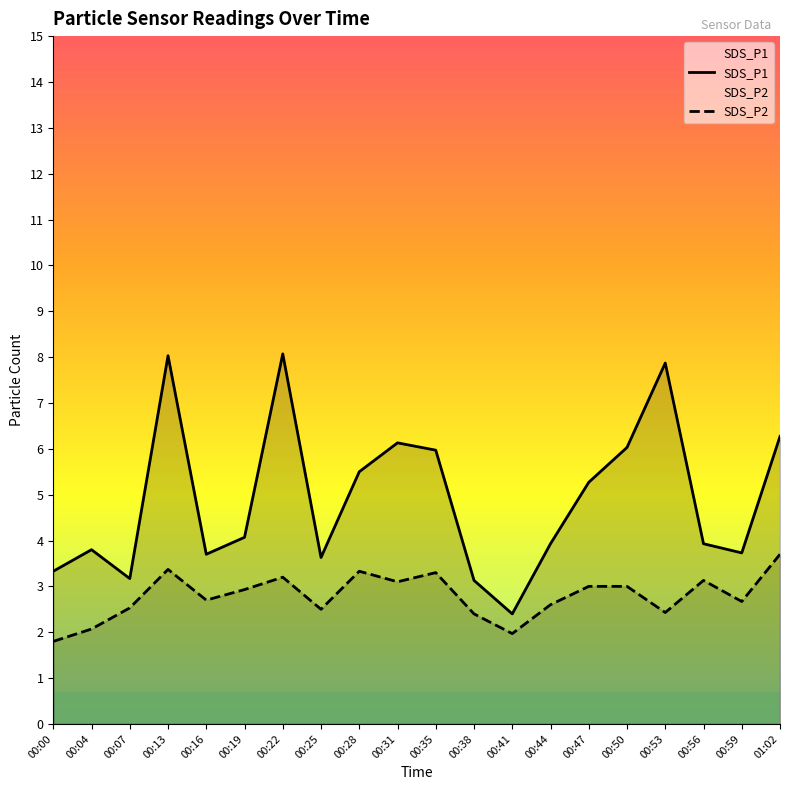

Between 00:25 and 00:56, which series saw the biggest shift?

SDS_P2